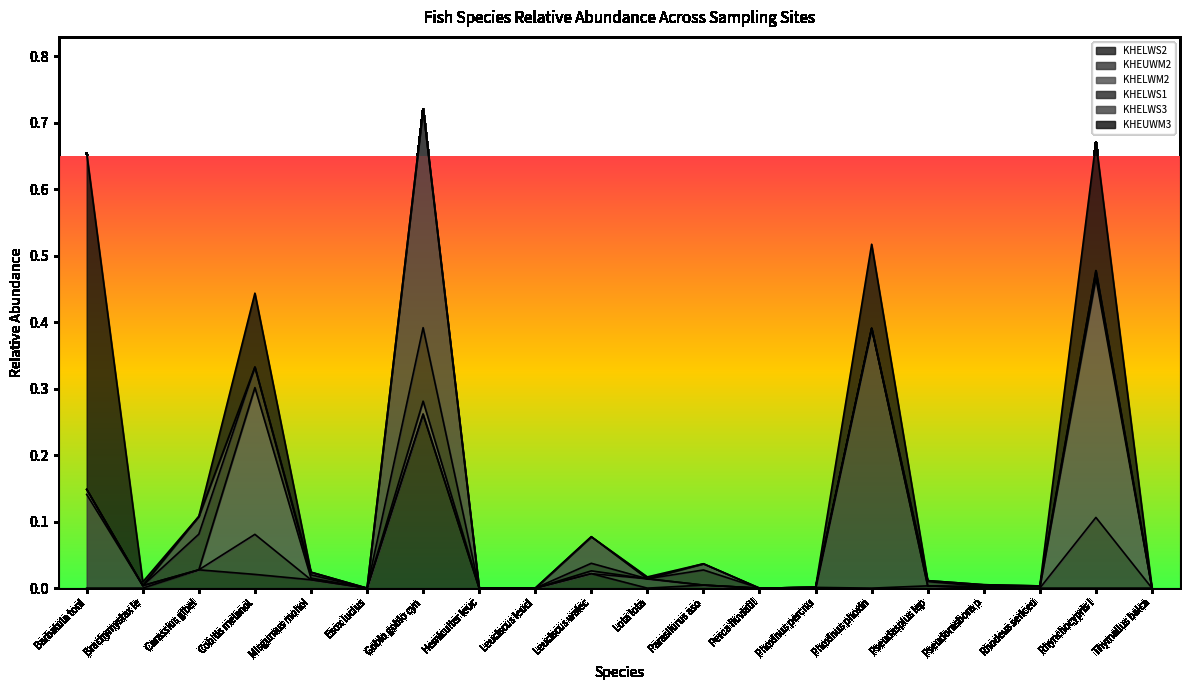

Reading left to right, extract all data points from this chart.

KHELWS2: Barbatula toni=0.0	Brachymystax lenok=0.0	Carassius gibelio=0.0	Cobitis melanoleuca=0.0	Misgurnus mohoity=0.0	Esox lucius=0.0	Gobio gobio cynocephalus=0.3	Hemiculter leucisculus warpachovskii=0.0	Leuciscus leucisculus=0.0	Leuciscus waleckii=0.0	Lota lota=0.0	Parasilurus asotus=0.0	Perca fluviatilis=0.0	Phoxinus percnurus=0.0	Phoxinus phoxinus=0.0	Pseudaspius leptocephalus=0.0	Pseudorasbora parva=0.0	Rhodeus sericeus=0.0	Rhynchocypris lagowskii=0.0	Thymallus baicalensis=0.0
KHEUWM2: Barbatula toni=0.1	Brachymystax lenok=0.0	Carassius gibelio=0.0	Cobitis melanoleuca=0.1	Misgurnus mohoity=0.0	Esox lucius=0.0	Gobio gobio cynocephalus=0.0	Hemiculter leucisculus warpachovskii=0.0	Leuciscus leucisculus=0.0	Leuciscus waleckii=0.0	Lota lota=0.0	Parasilurus asotus=0.0	Perca fluviatilis=0.0	Phoxinus percnurus=0.0	Phoxinus phoxinus=0.4	Pseudaspius leptocephalus=0.0	Pseudorasbora parva=0.0	Rhodeus sericeus=0.0	Rhynchocypris lagowskii=0.1	Thymallus baicalensis=0.0
KHELWM2: Barbatula toni=0.0	Brachymystax lenok=0.0	Carassius gibelio=0.0	Cobitis melanoleuca=0.2	Misgurnus mohoity=0.0	Esox lucius=0.0	Gobio gobio cynocephalus=0.0	Hemiculter leucisculus warpachovskii=0.0	Leuciscus leucisculus=0.0	Leuciscus waleckii=0.0	Lota lota=0.0	Parasilurus asotus=0.0	Perca fluviatilis=0.0	Phoxinus percnurus=0.0	Phoxinus phoxinus=0.0	Pseudaspius leptocephalus=0.0	Pseudorasbora parva=0.0	Rhodeus sericeus=0.0	Rhynchocypris lagowskii=0.4	Thymallus baicalensis=0.0
KHELWS1: Barbatula toni=0.0	Brachymystax lenok=0.0	Carassius gibelio=0.1	Cobitis melanoleuca=0.0	Misgurnus mohoity=0.0	Esox lucius=0.0	Gobio gobio cynocephalus=0.1	Hemiculter leucisculus warpachovskii=0.0	Leuciscus leucisculus=0.0	Leuciscus waleckii=0.0	Lota lota=0.0	Parasilurus asotus=0.0	Perca fluviatilis=0.0	Phoxinus percnurus=0.0	Phoxinus phoxinus=0.0	Pseudaspius leptocephalus=0.0	Pseudorasbora parva=0.0	Rhodeus sericeus=0.0	Rhynchocypris lagowskii=0.0	Thymallus baicalensis=0.0
KHELWS3: Barbatula toni=0.0	Brachymystax lenok=0.0	Carassius gibelio=0.0	Cobitis melanoleuca=0.0	Misgurnus mohoity=0.0	Esox lucius=0.0	Gobio gobio cynocephalus=0.3	Hemiculter leucisculus warpachovskii=0.0	Leuciscus leucisculus=0.0	Leuciscus waleckii=0.0	Lota lota=0.0	Parasilurus asotus=0.0	Perca fluviatilis=0.0	Phoxinus percnurus=0.0	Phoxinus phoxinus=0.0	Pseudaspius leptocephalus=0.0	Pseudorasbora parva=0.0	Rhodeus sericeus=0.0	Rhynchocypris lagowskii=0.0	Thymallus baicalensis=0.0
KHEUWM3: Barbatula toni=0.5	Brachymystax lenok=0.0	Carassius gibelio=0.0	Cobitis melanoleuca=0.1	Misgurnus mohoity=0.0	Esox lucius=0.0	Gobio gobio cynocephalus=0.0	Hemiculter leucisculus warpachovskii=0.0	Leuciscus leucisculus=0.0	Leuciscus waleckii=0.0	Lota lota=0.0	Parasilurus asotus=0.0	Perca fluviatilis=0.0	Phoxinus percnurus=0.0	Phoxinus phoxinus=0.1	Pseudaspius leptocephalus=0.0	Pseudorasbora parva=0.0	Rhodeus sericeus=0.0	Rhynchocypris lagowskii=0.2	Thymallus baicalensis=0.0